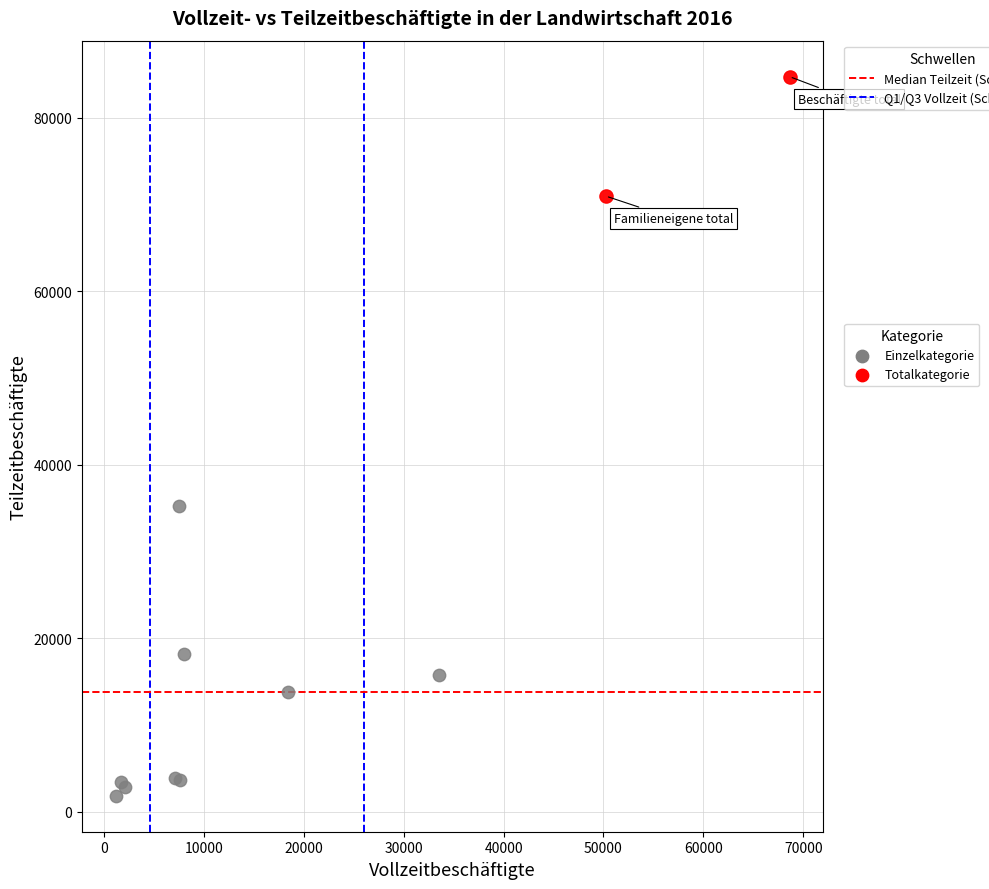

What are all the series names shown in the legend?

Einzelkategorie, Totalkategorie